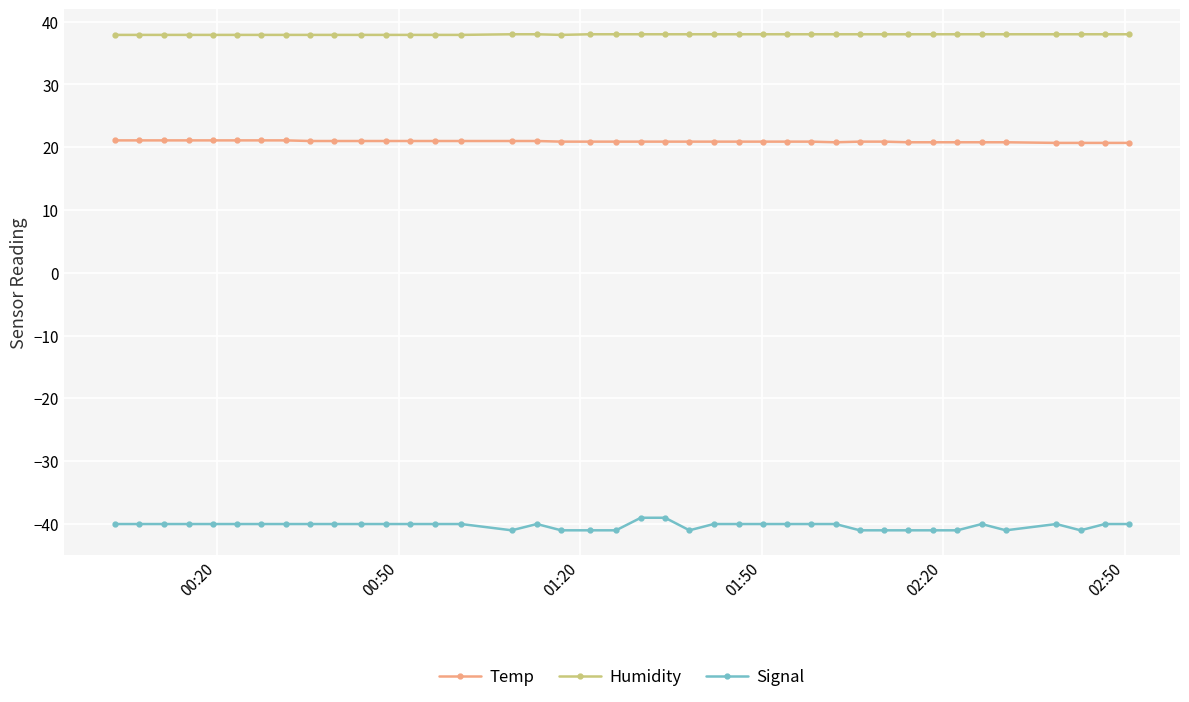

True or false: Signal has more than 1 interior local peaks.

True